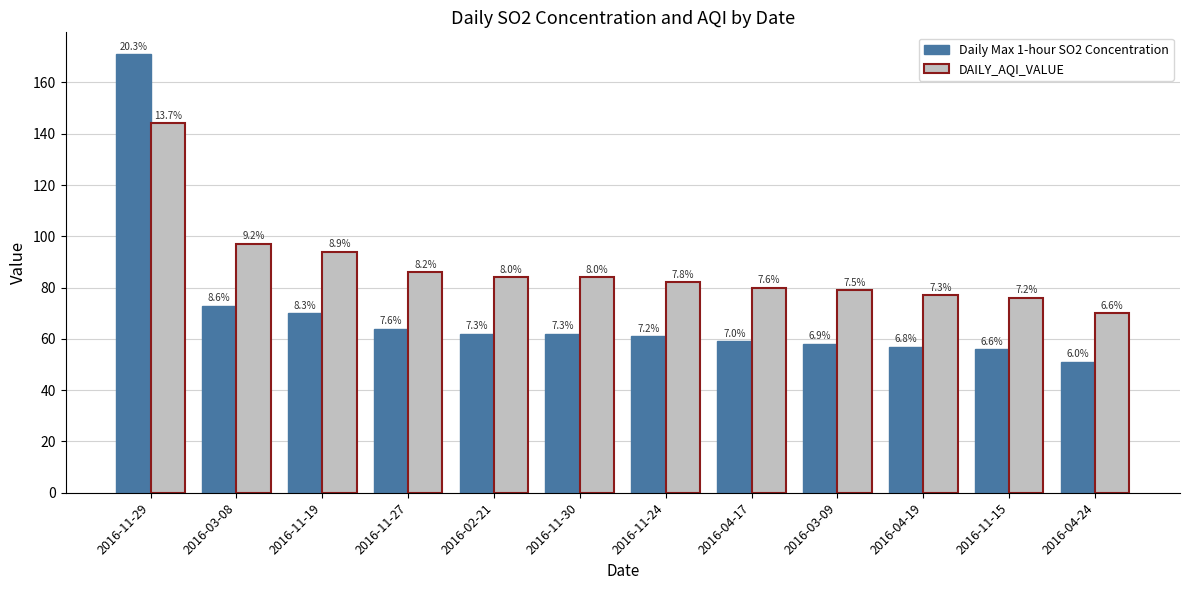

Are the bars horizontal?

No